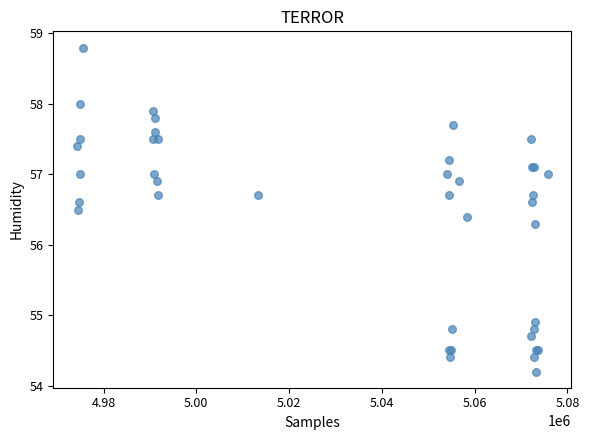

What Y value in the scatter plot is closest to 56?

56.3